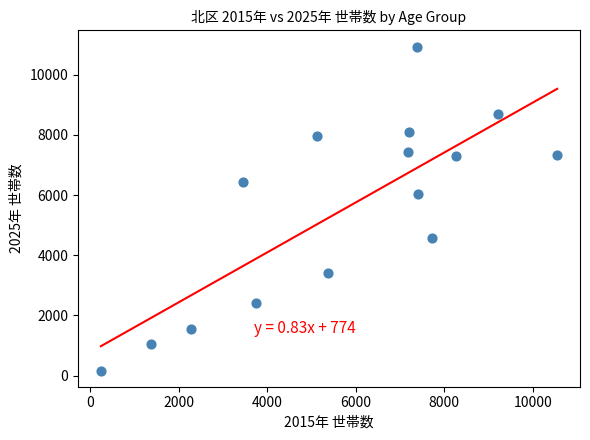

What is the range of Y values (max minus min)?

10762.3